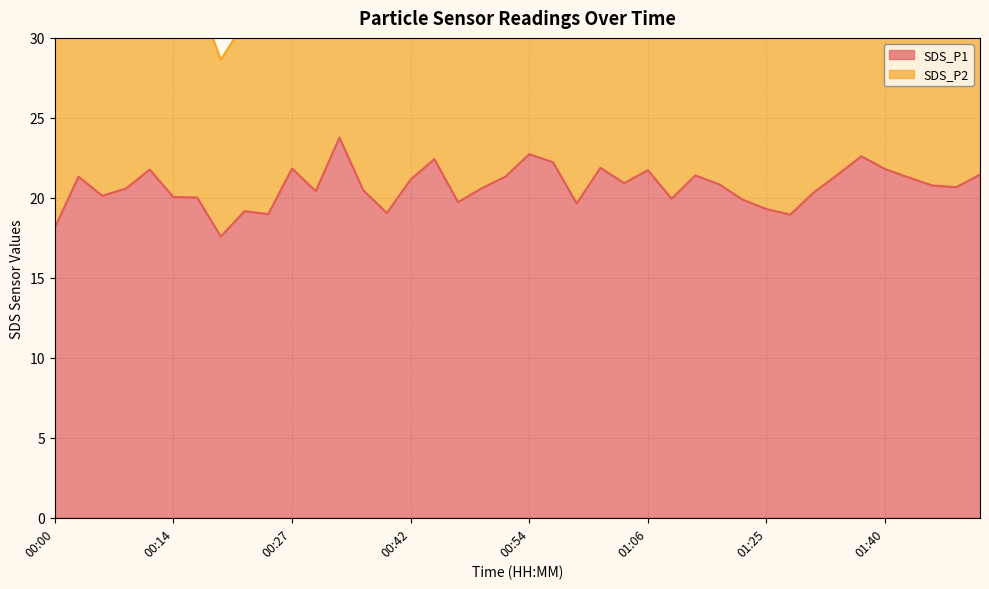

What is the sum of the values at 01:48 and 00:17?

40.8